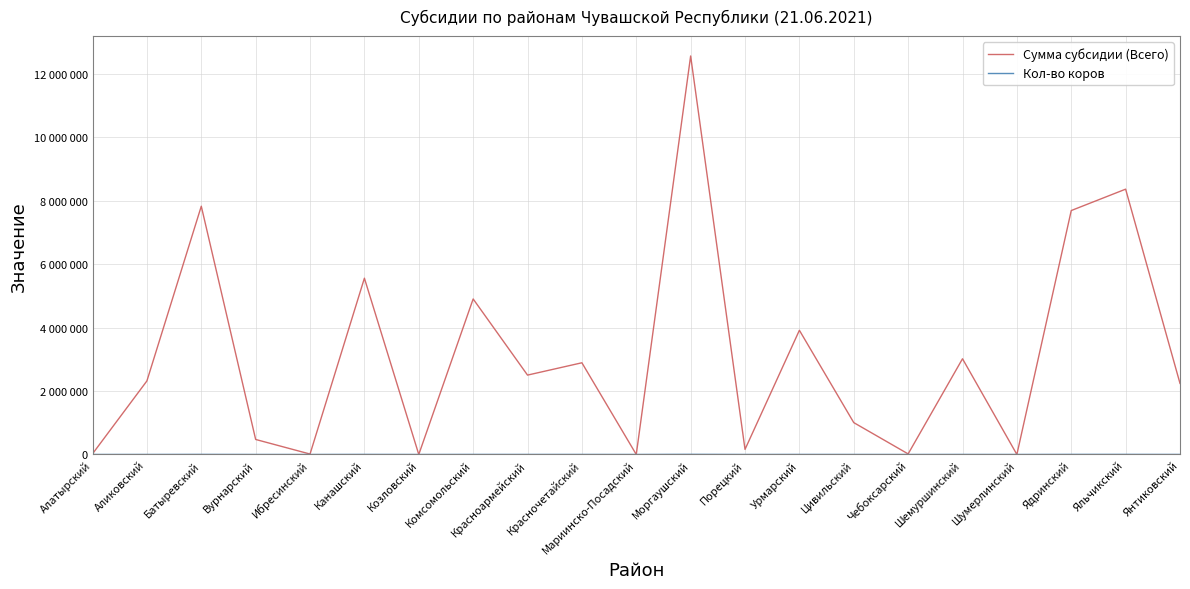

The Сумма субсидии (Всего) series shows 5561000 at Канашский. True or false?

True